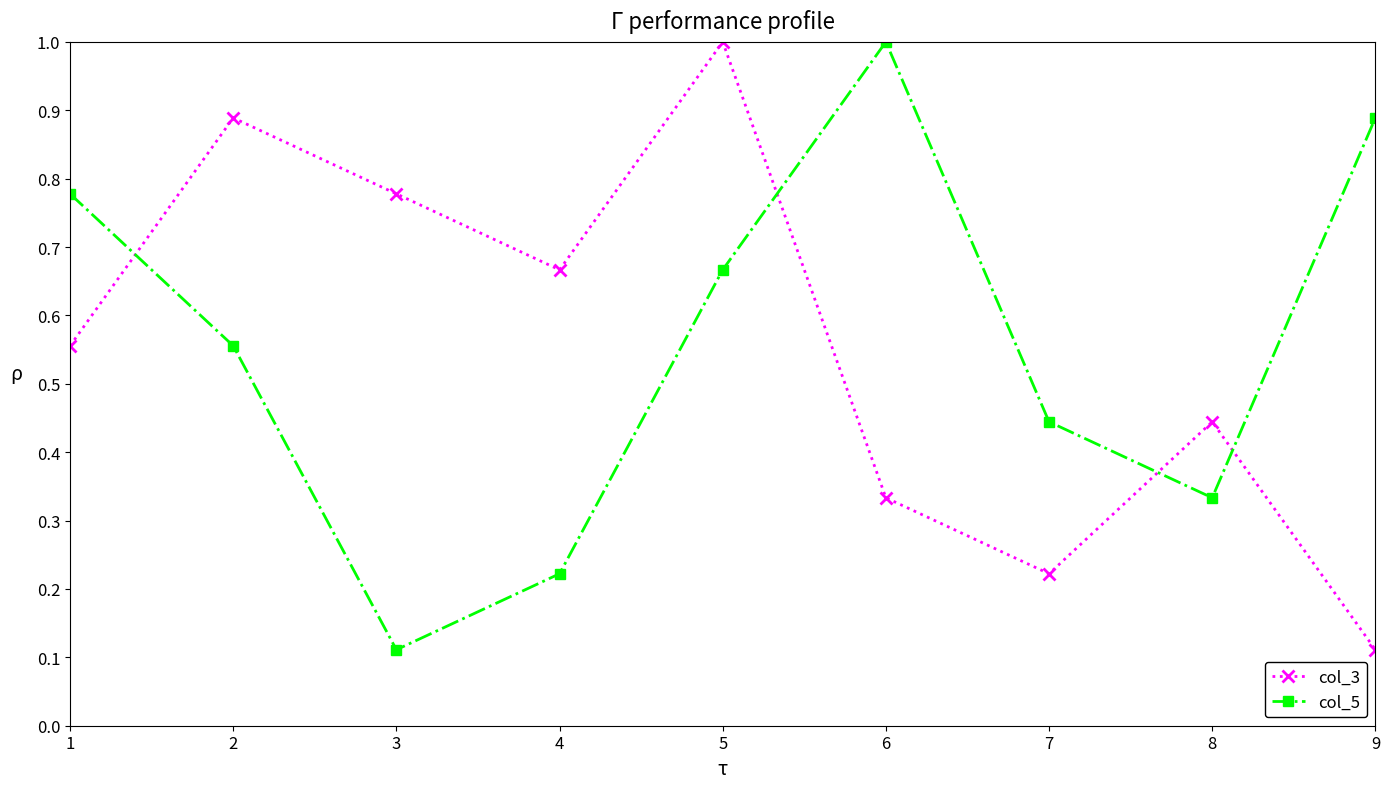

Rank the series at 5 from lowest to highest value.

col_5, col_3